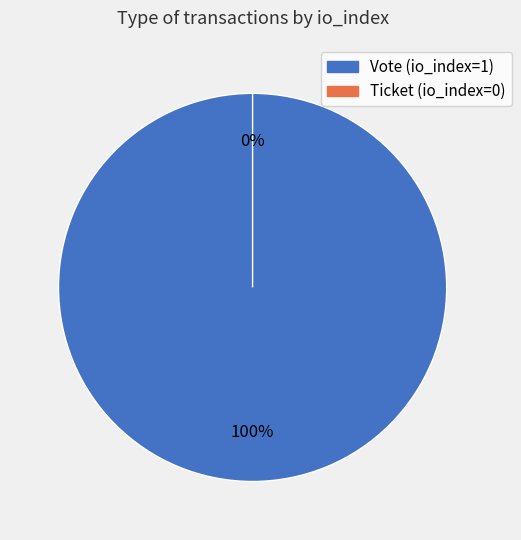

What is the majority slice?

Vote (io_index=1)